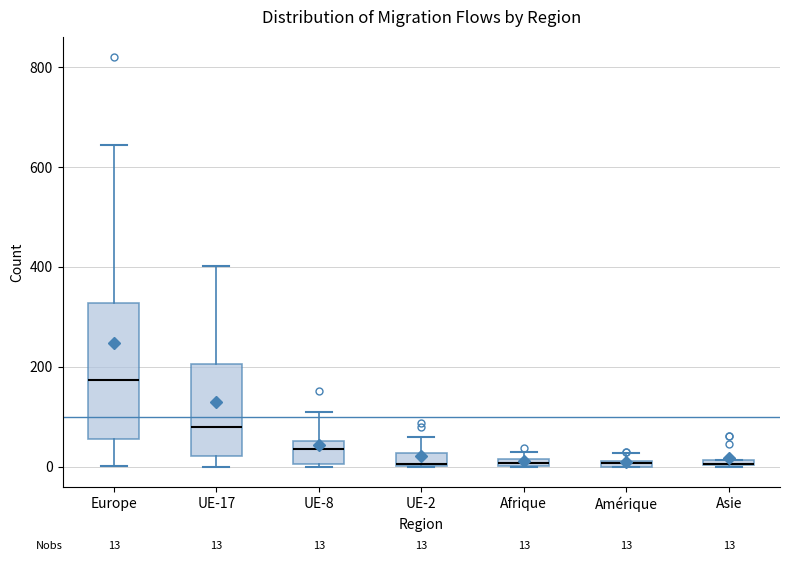

Comparing the boxes themselves (not the whiskers), which one is the tallest?

Europe